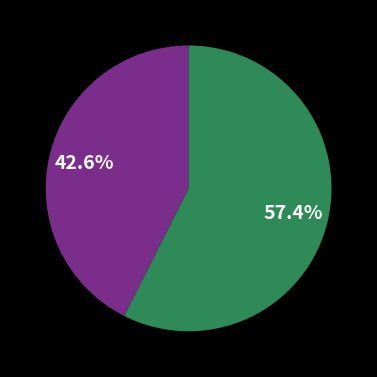

How many slices are in this pie chart?

2